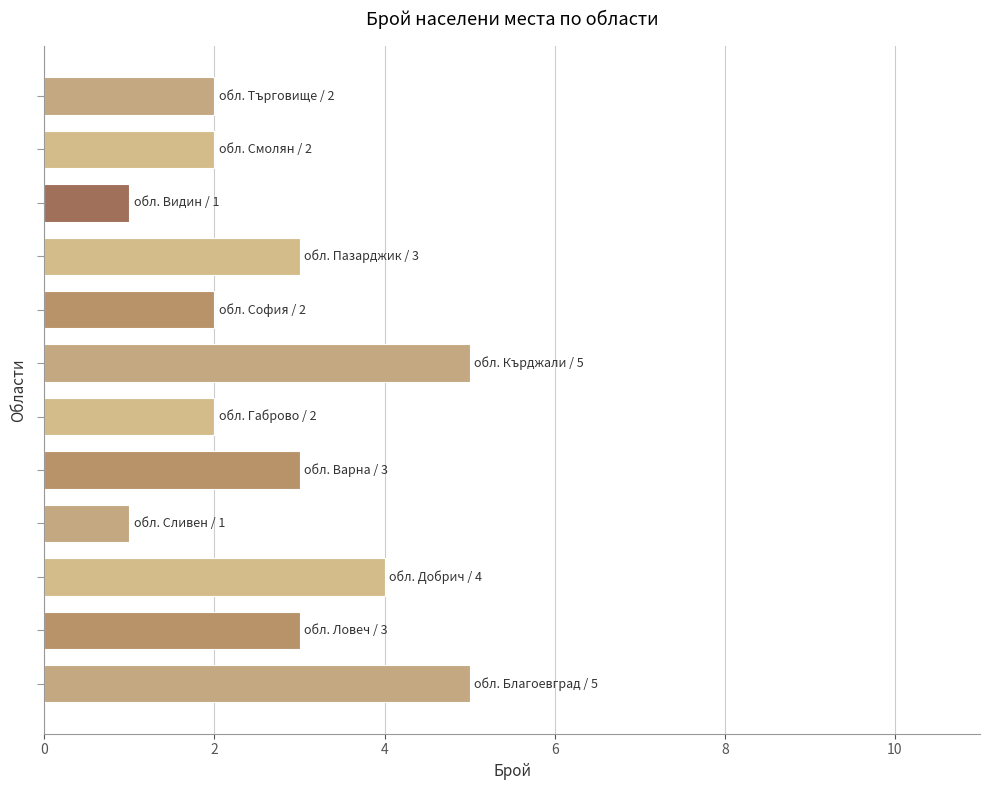

What is the difference between the second highest and second lowest values?

4